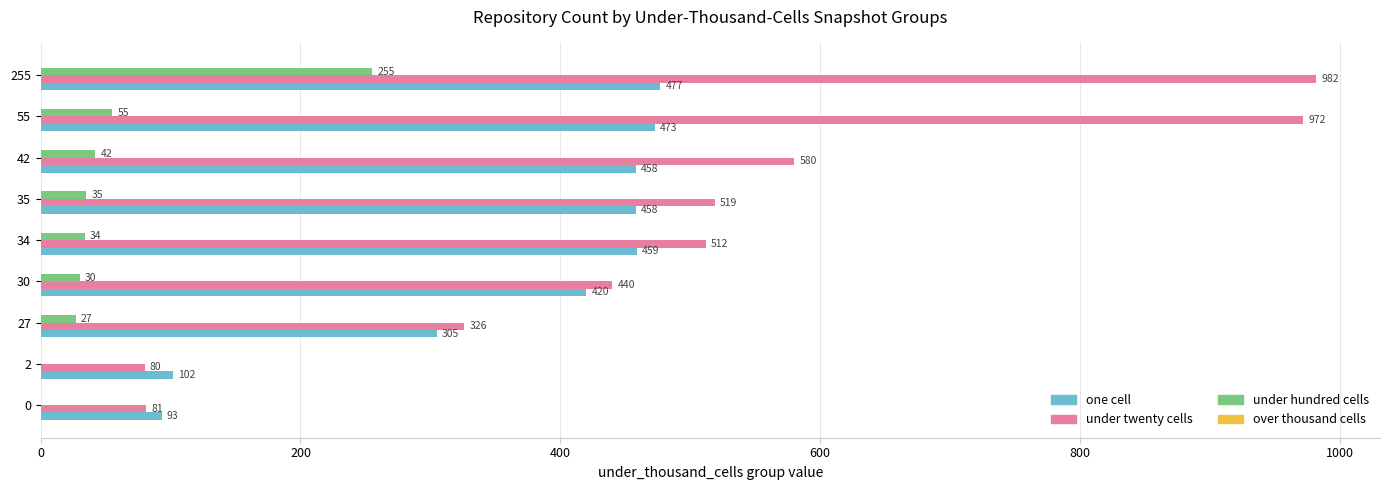

Is it true that one cell equals 477 at 255?

True